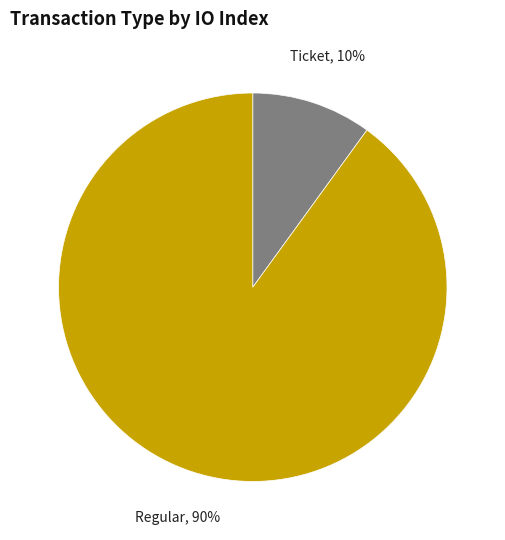

To the nearest percent, what is the difference between the largest and smallest slice percentages?

80%